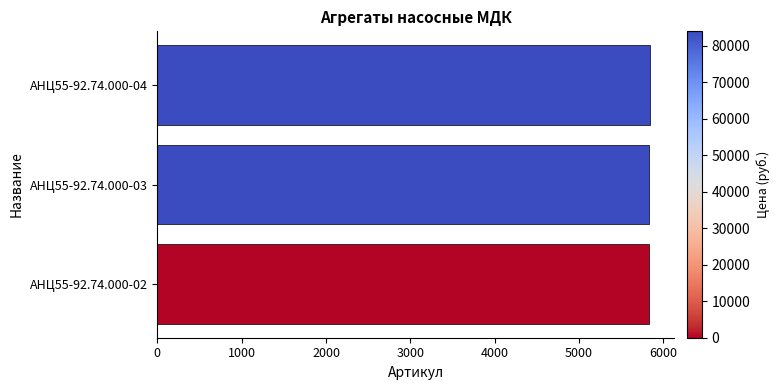

Approximately how many times larger is the value at АНЦ55-92.74.000-03 compared to АНЦ55-92.74.000-04?

1.0